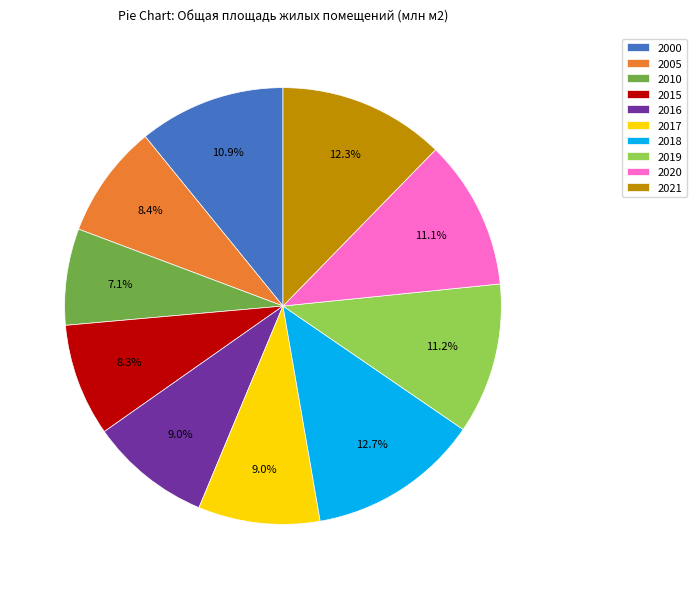

To the nearest percent, what is the difference between the 2016 and 2015 slice percentages?

1%